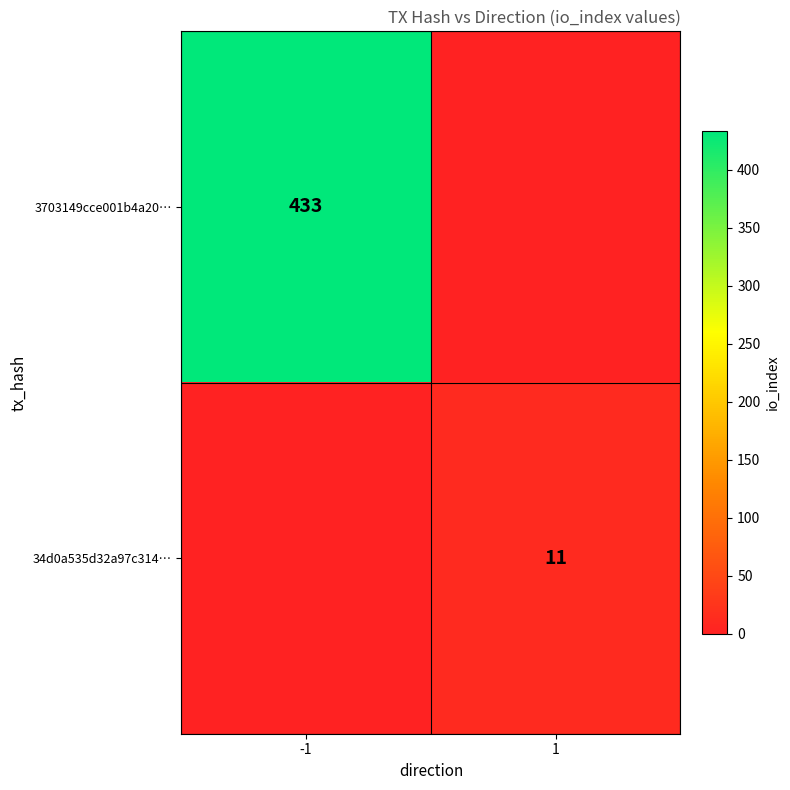

The 3703149cce001b4a20… series shows 576 at -1. True or false?

False